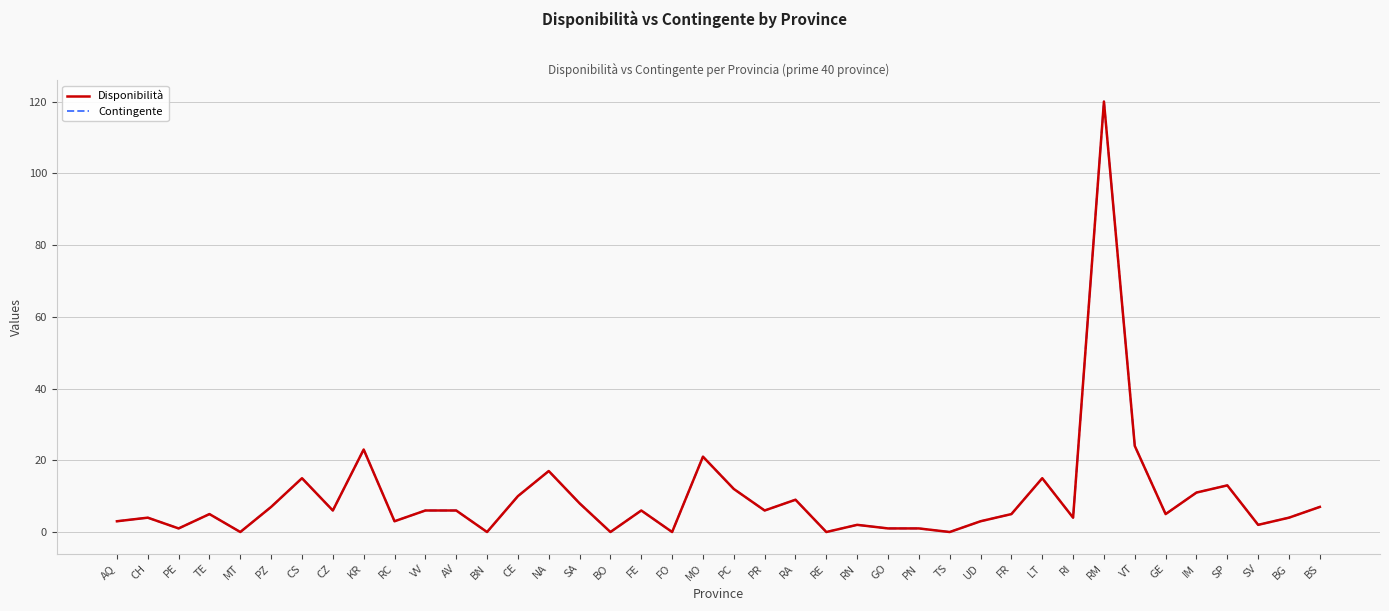

The value of Contingente at FR is 5. True or false?

True